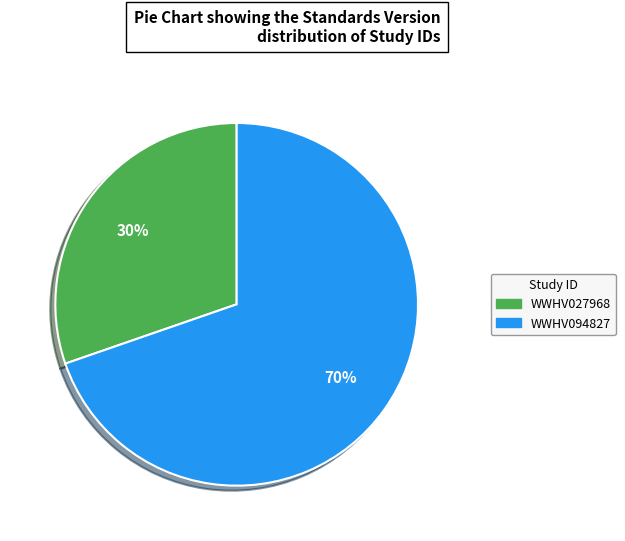

Count the number of slices in the pie.

2